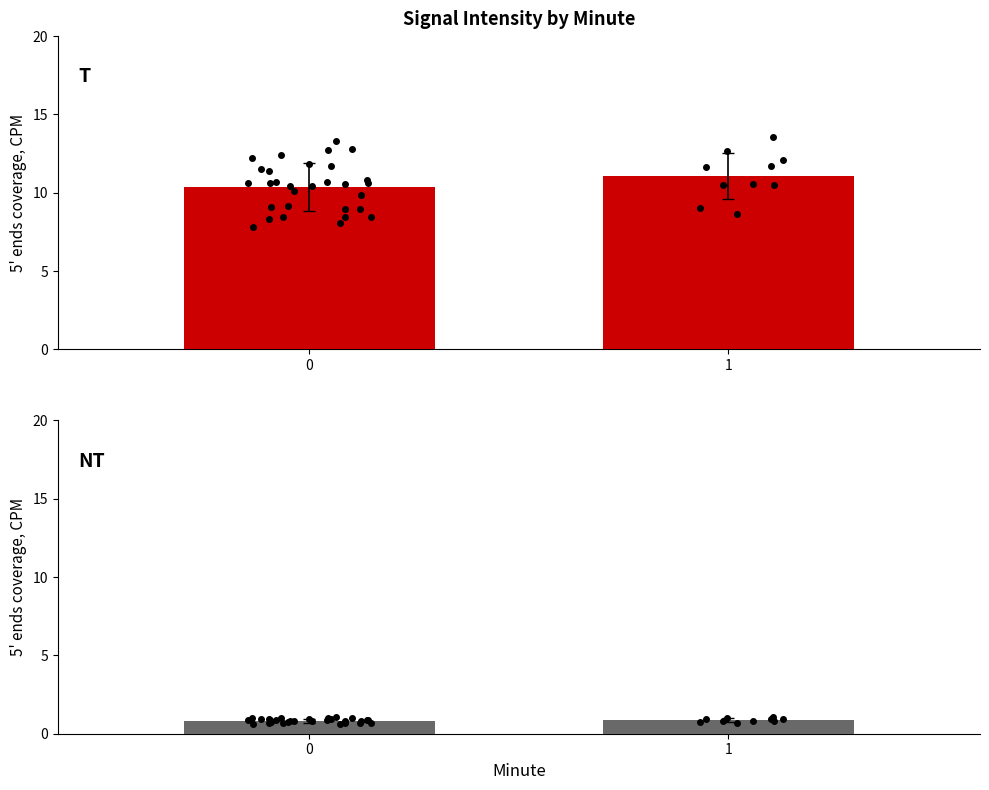

List the labels in order of value, smallest first.

0, 1